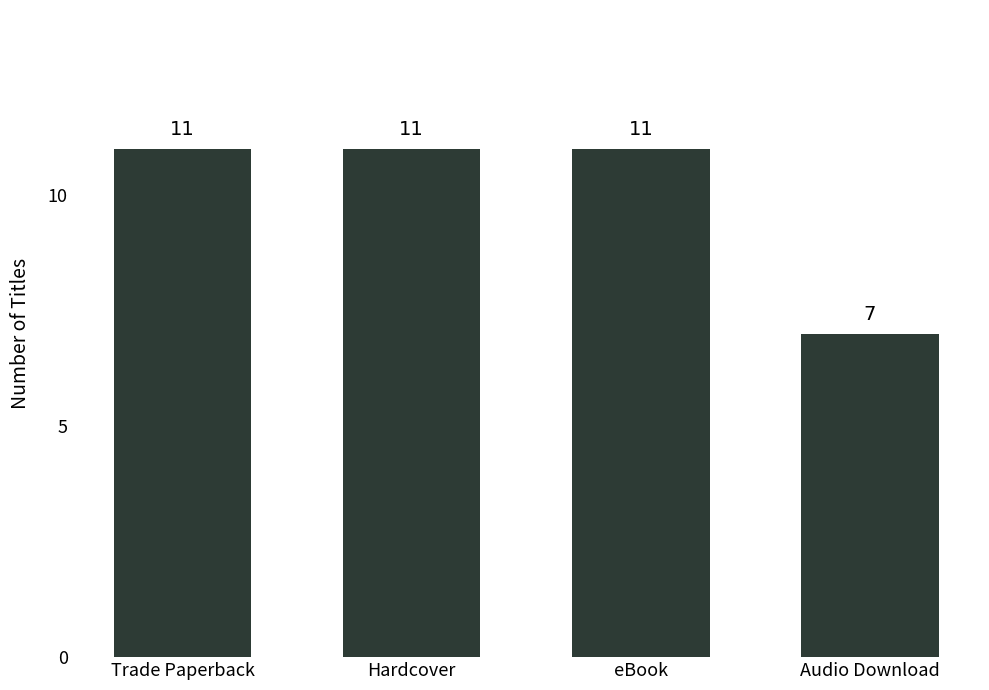

Reading right to left, what are all the values shown in this chart?

7	11	11	11